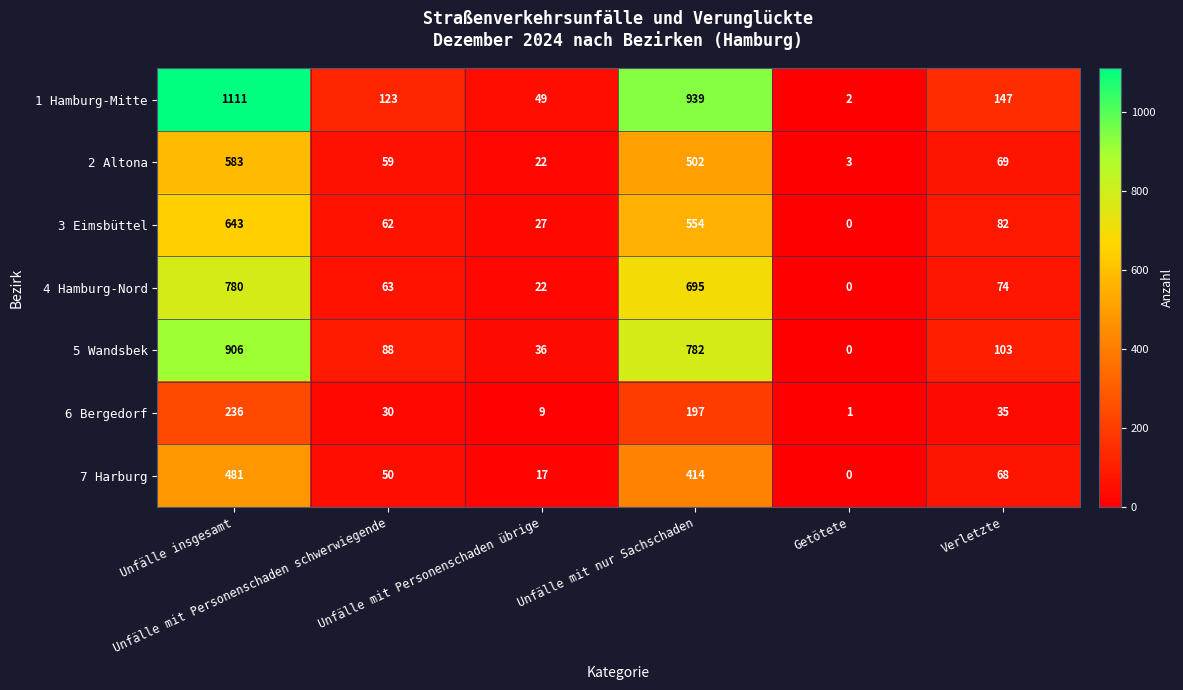

At how many categories does at least one series exceed 817?

2